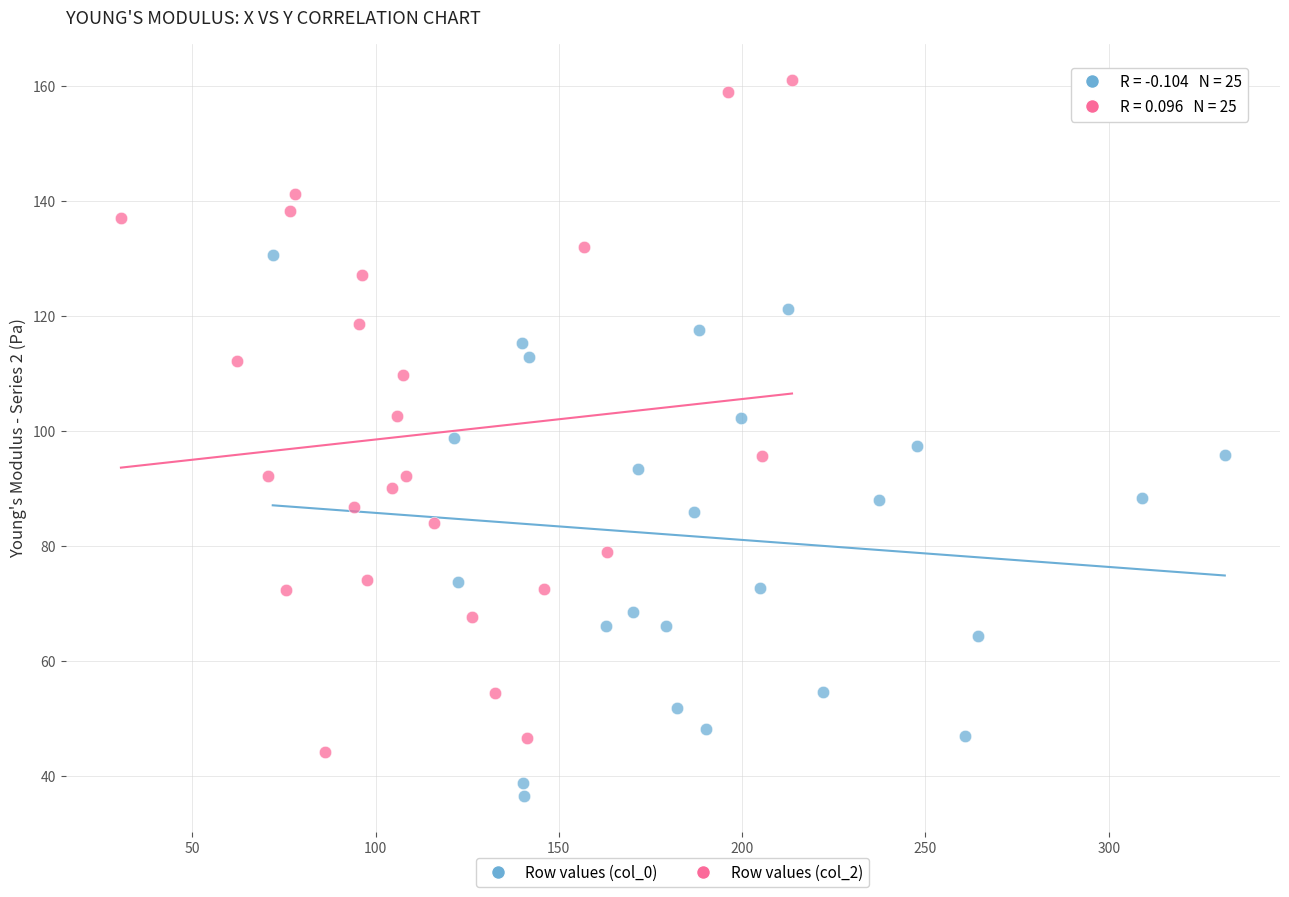

Which series contains the highest Y value?

Row values (col_2)